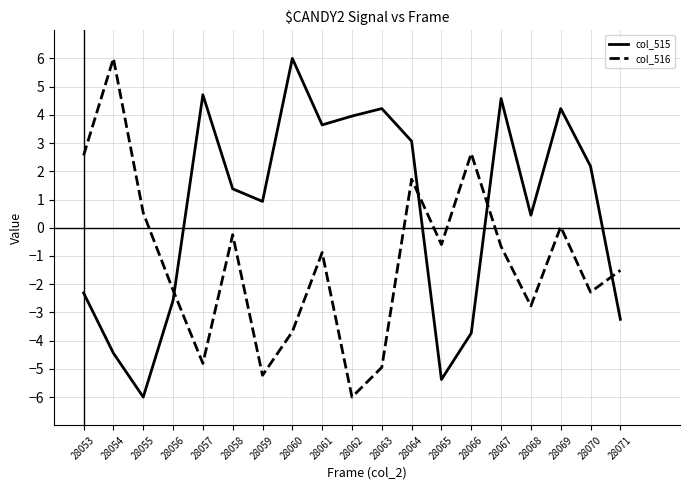

List the series in order of their overall mean, lowest first.

col_516, col_515